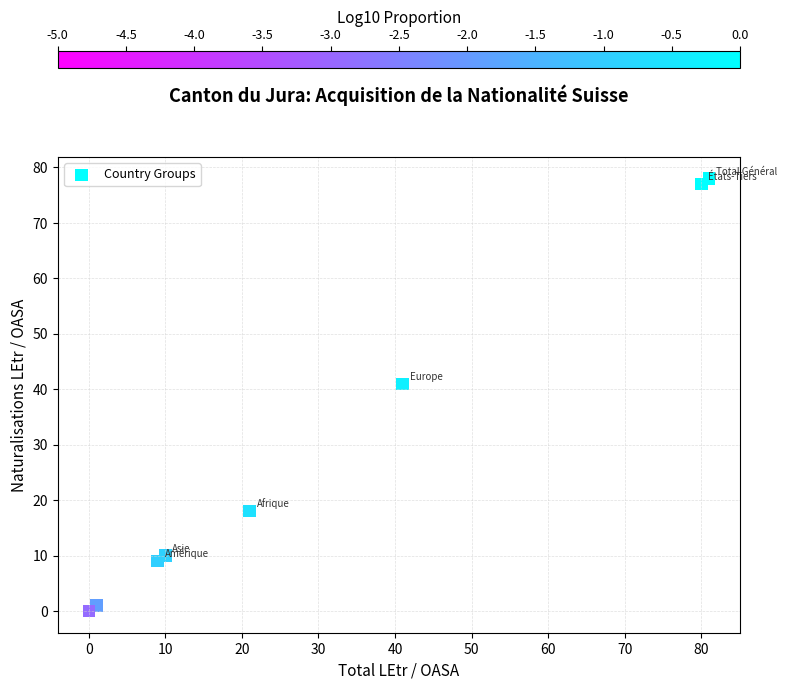

What Y value in the scatter plot is closest to 39?

41